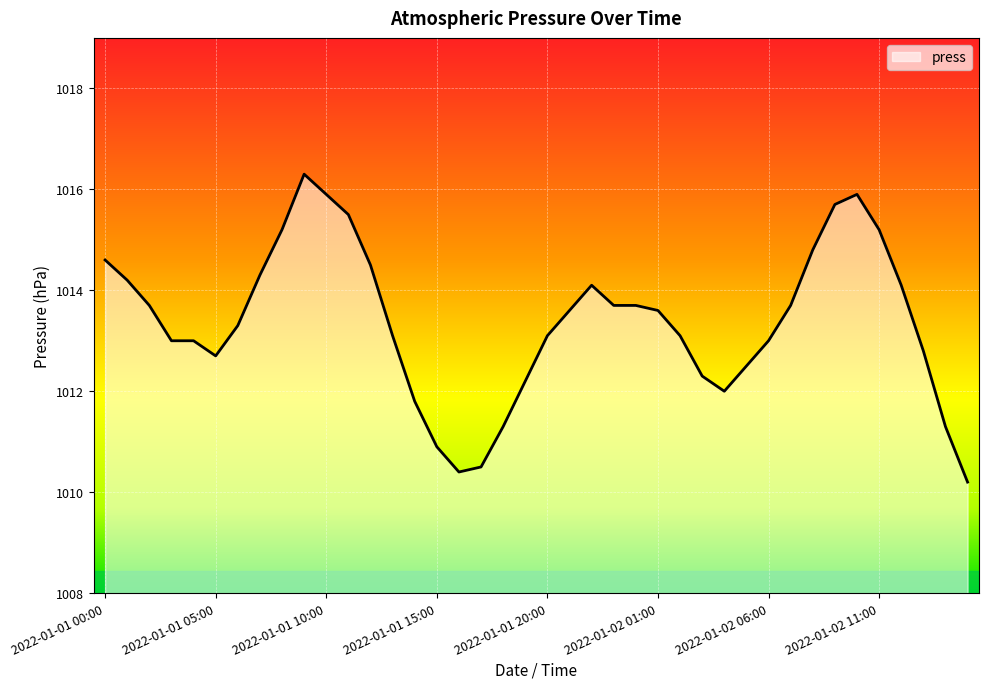

What is the maximum value shown in the chart?

1016.3